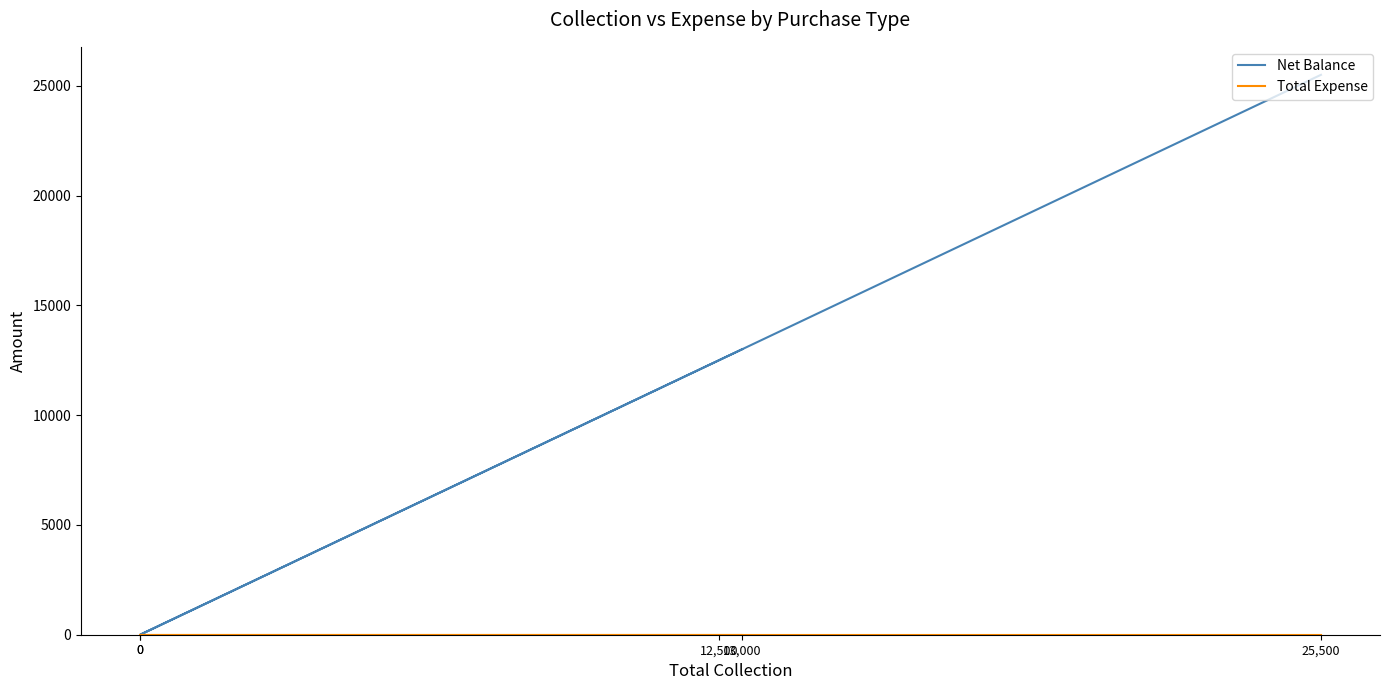

What is the maximum value for Net Balance?

25500